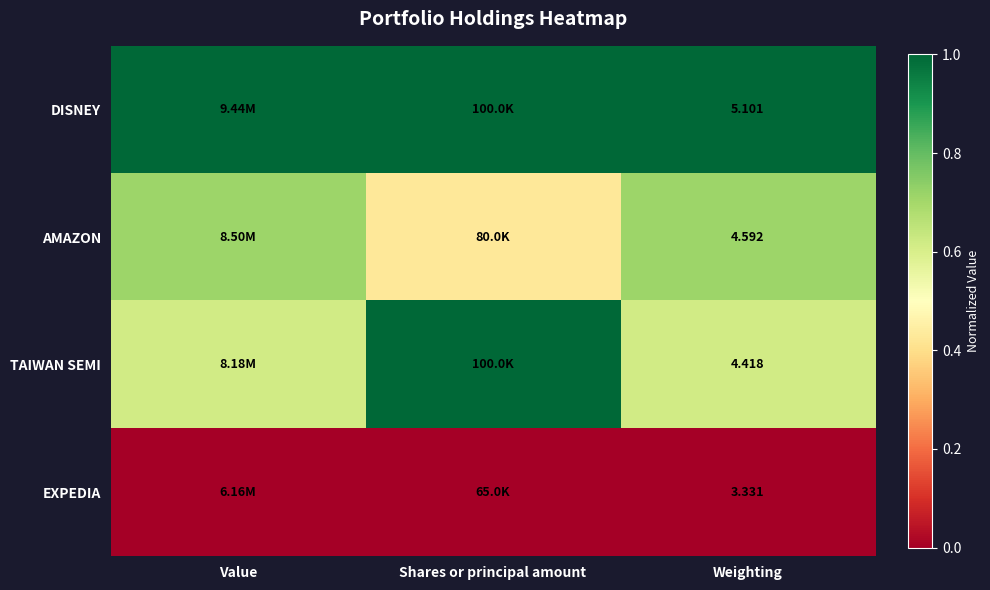

At Weighting, list the series in order from smallest to largest.

EXPEDIA, TAIWAN SEMI, AMAZON, DISNEY